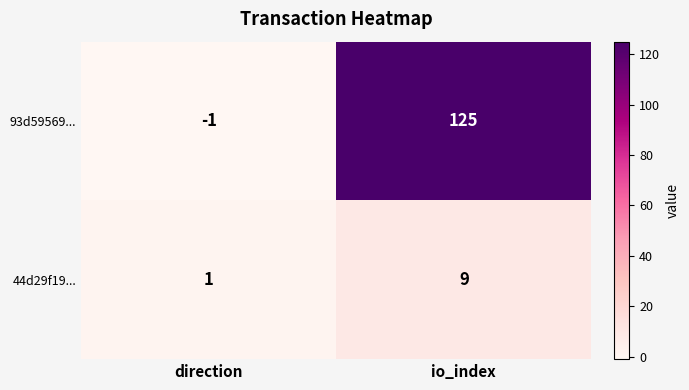

What is the sum of all 93d59569... values?

124